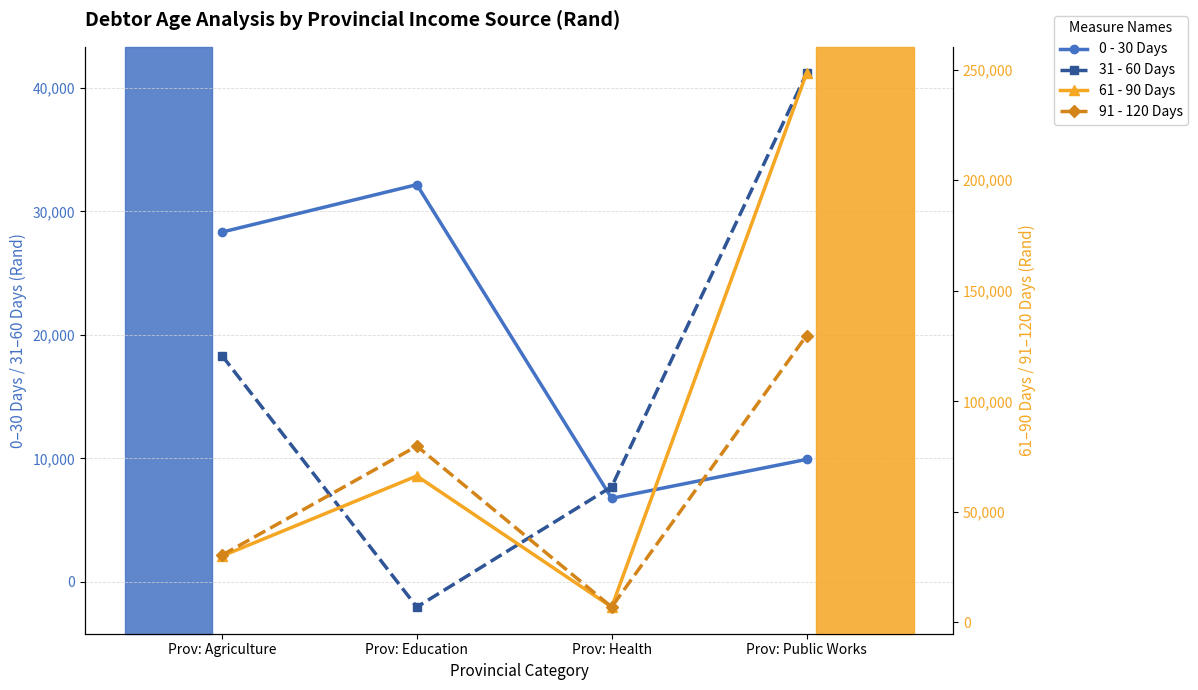

Which series has the largest range (max minus min)?

61 - 90 Days